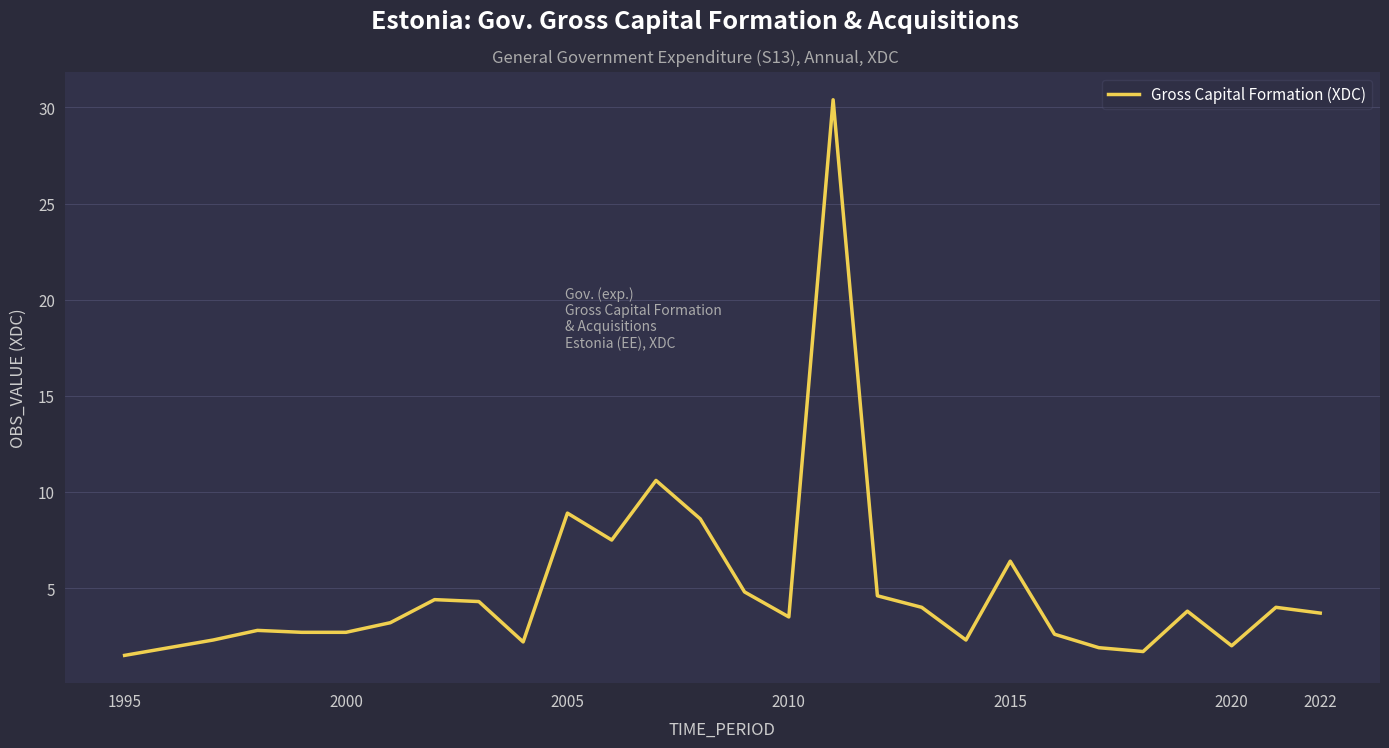

What is the minimum value shown in the chart?

1.5